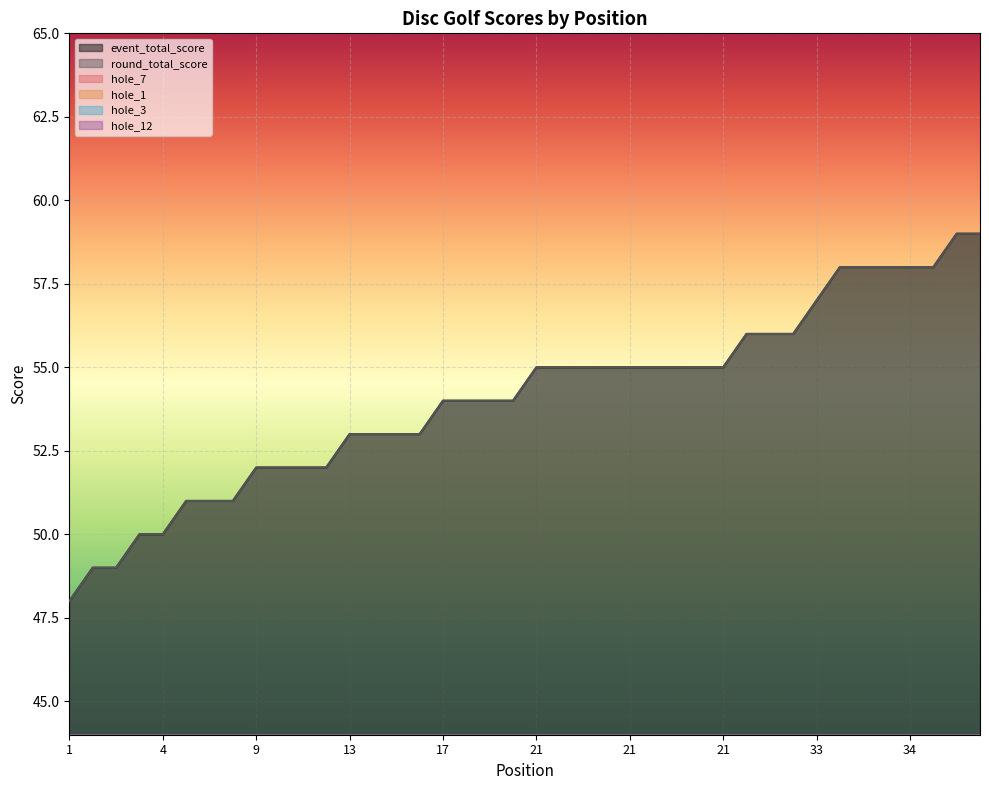

What are all the series names shown in the legend?

event_total_score, round_total_score, hole_7, hole_1, hole_3, hole_12